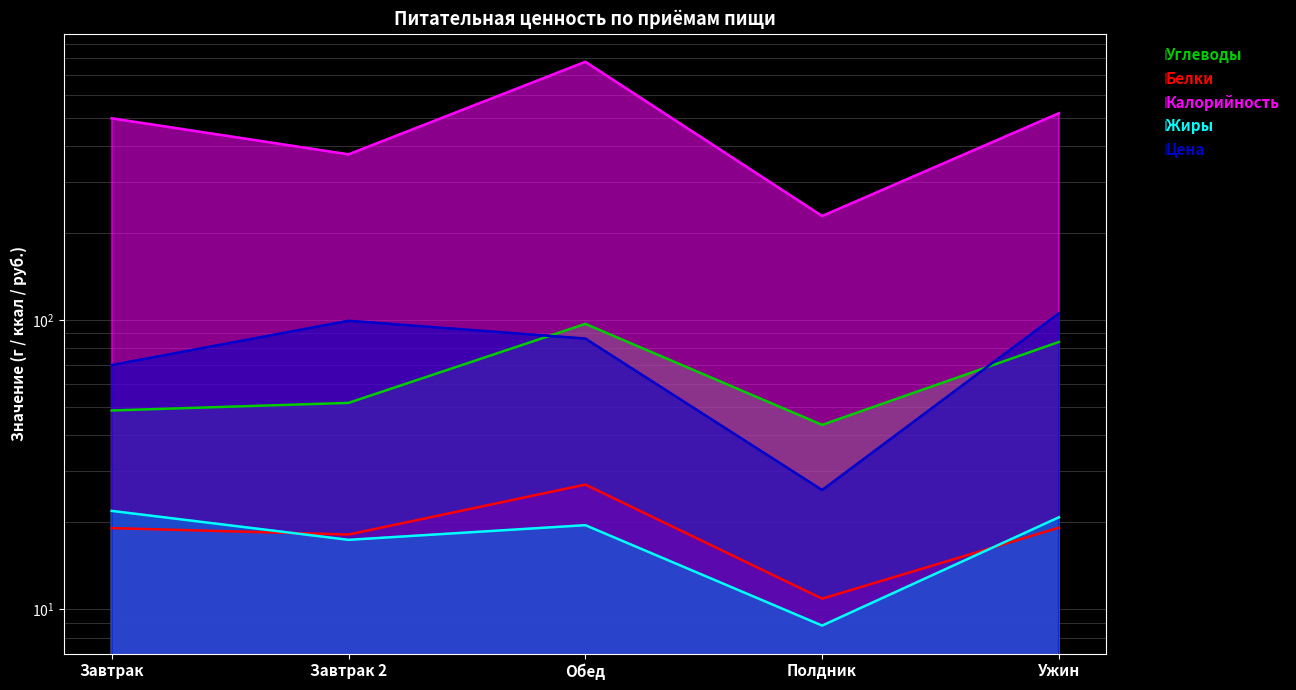

Reading left to right, list all the values displayed in this chart.

Углеводы: 48.7	51.7	96.9	43.4	83.9
Белки: 19.1	18.1	27.0	10.9	19.2
Калорийность: 496.6	373.0	778.5	228.4	517.3
Жиры: 21.9	17.4	19.6	8.8	20.8
Цена: 69.8	99.3	86.2	25.9	105.4